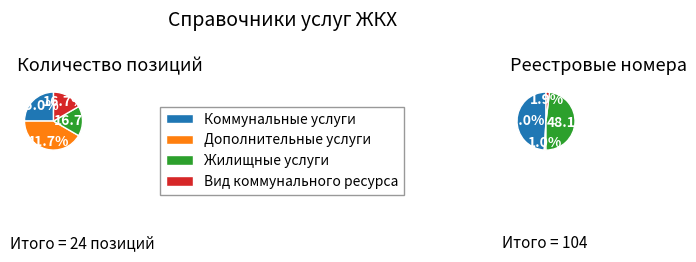

Is Вид коммунального ресурса the majority of the pie?

No